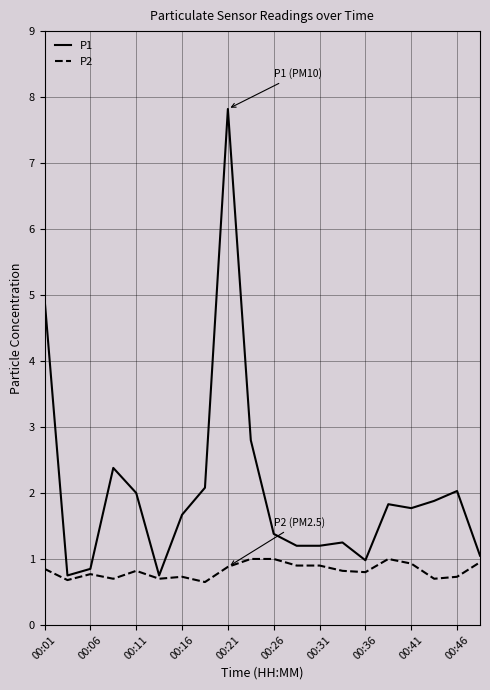

How many lines are shown in the chart?

2